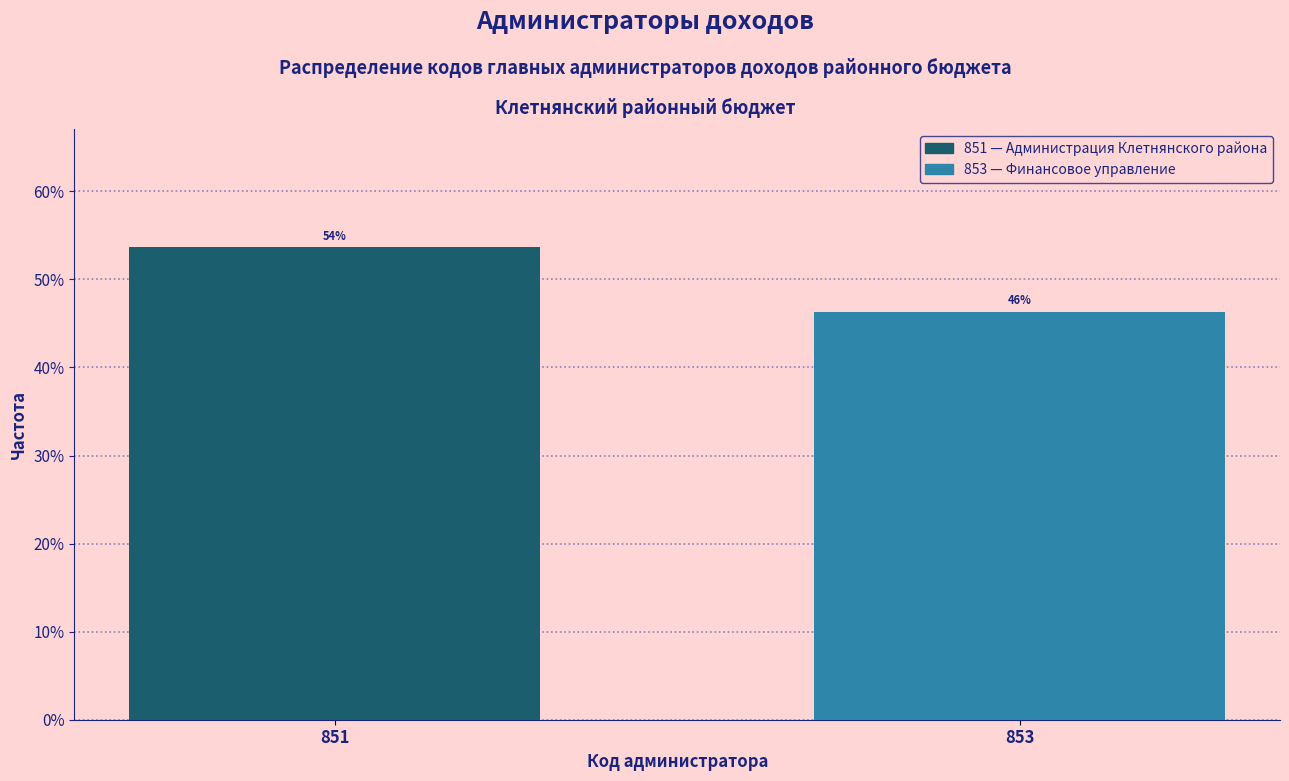

Are the bars horizontal?

No